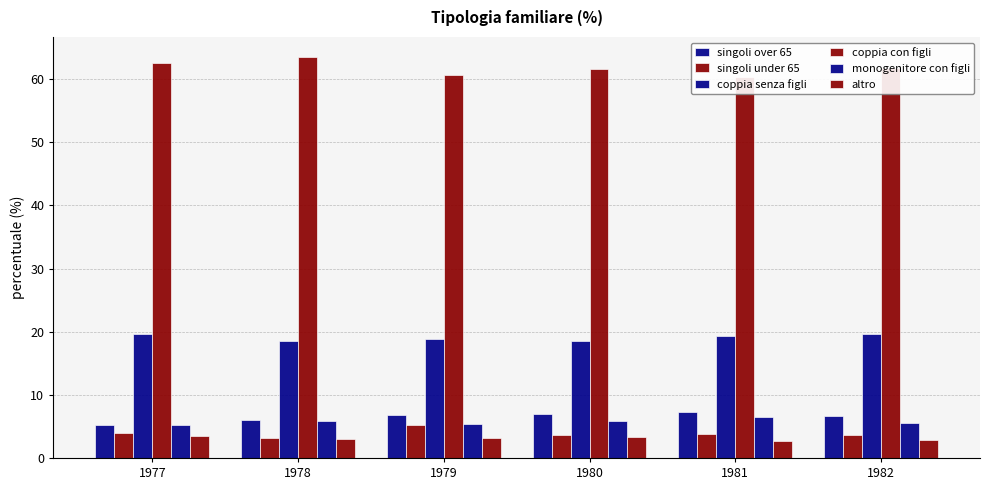

What is the value of the altro bar at the 2nd from the left?

3.0